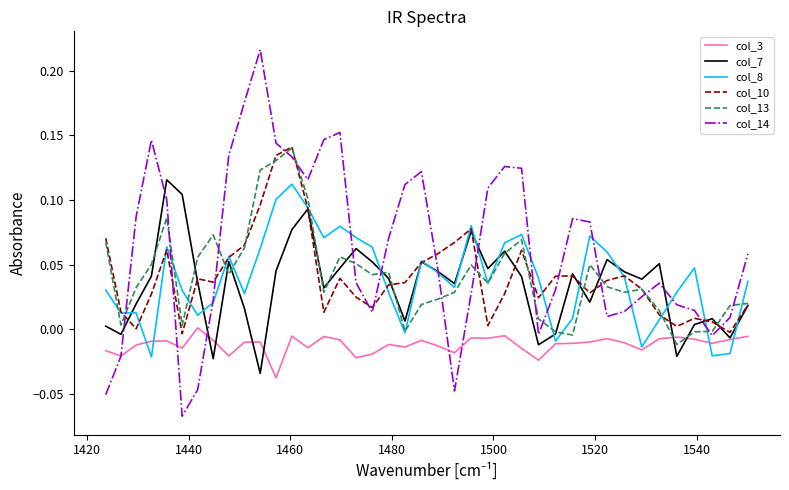

Which series has the widest spread of values?

col_14